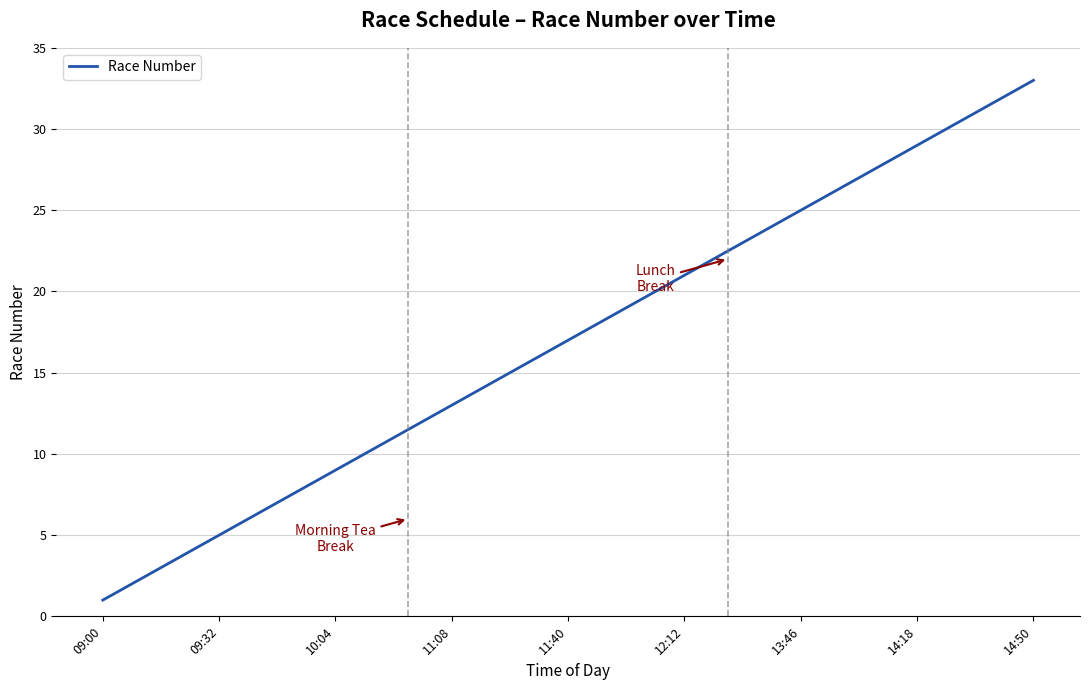

What is the sum of all values?

561